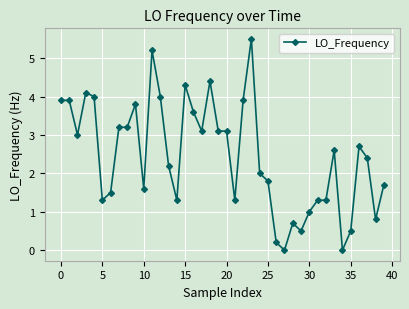

True or false: the data has more than 2 interior local peaks.

True